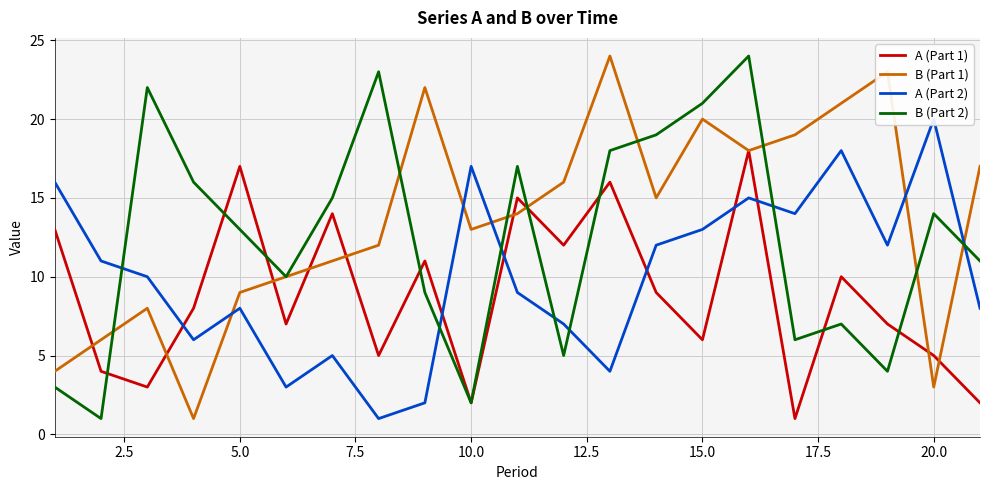

True or false: B (Part 1) has a value of 9 at 5.0.

True